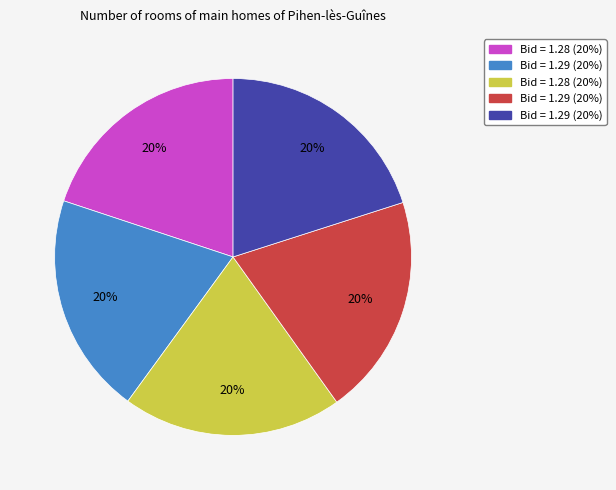

Is there any slice that represents more than half of the pie?

No